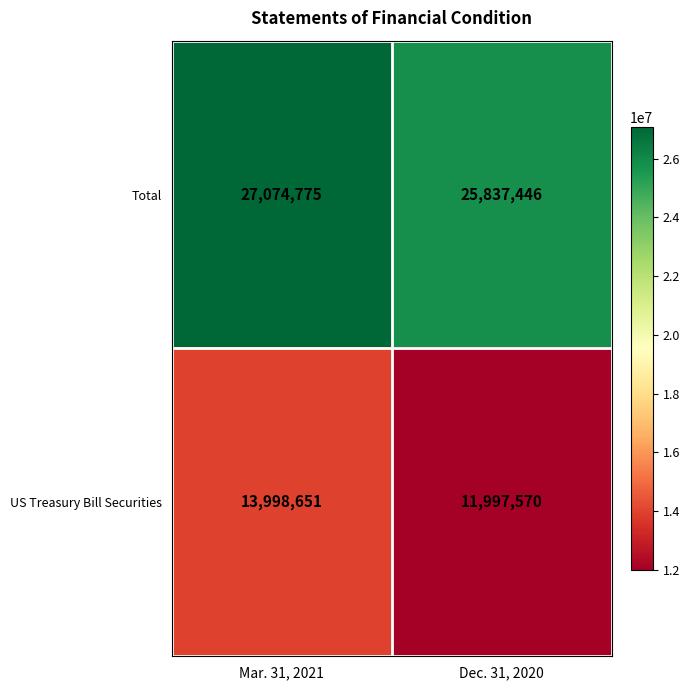

Between Mar. 31, 2021 and Dec. 31, 2020, which series saw the biggest shift?

US Treasury Bill Securities